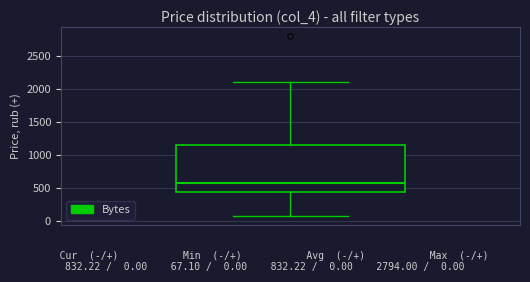

Where is the lower edge of the box on the y-axis? The values are not printed on the chart, so give them approximately, as read against the axis.

450